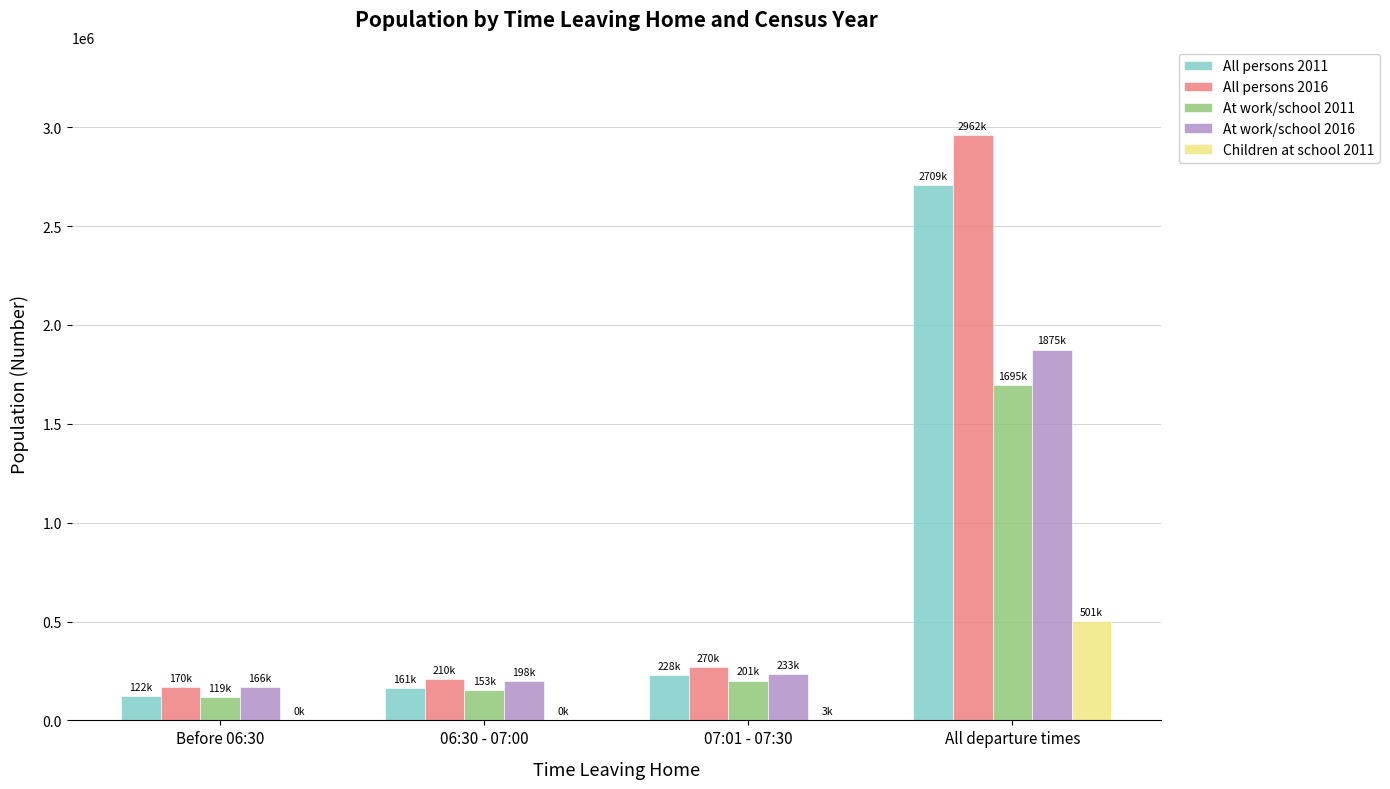

What is the total value across all series at All departure times?

9744303